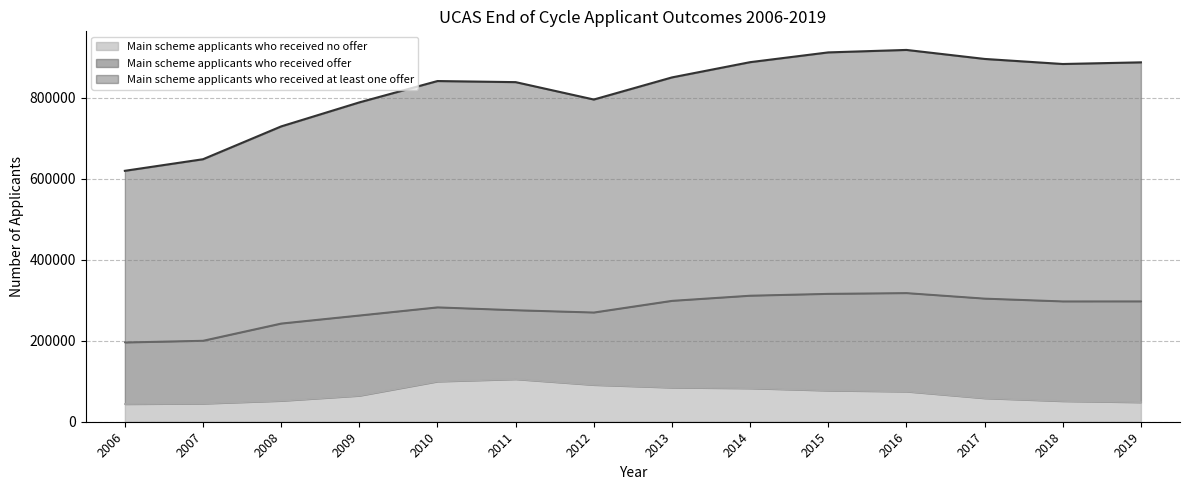

At which category does Main scheme applicants who received at least one offer reach its first local valley?

2012